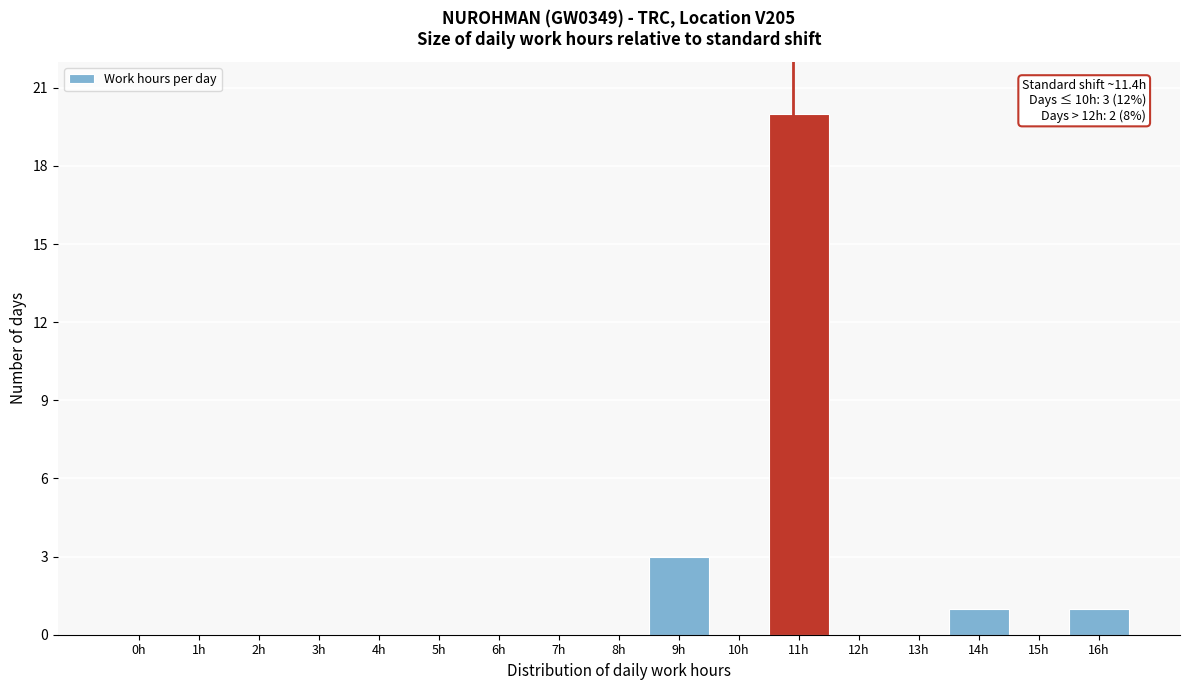

Reading left to right, list all the values displayed in this chart.

0h=0	1h=0	2h=0	3h=0	4h=0	5h=0	6h=0	7h=0	8h=0	9h=3	10h=0	11h=20	12h=0	13h=0	14h=1	15h=0	16h=1